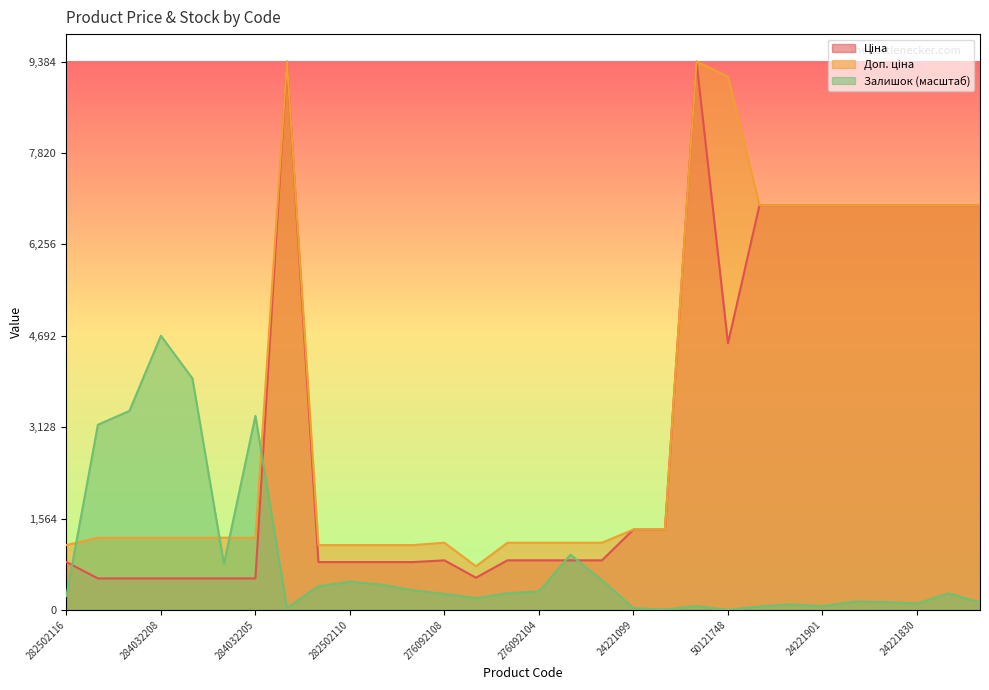

What is the label of the 15th point from the left?

276092105